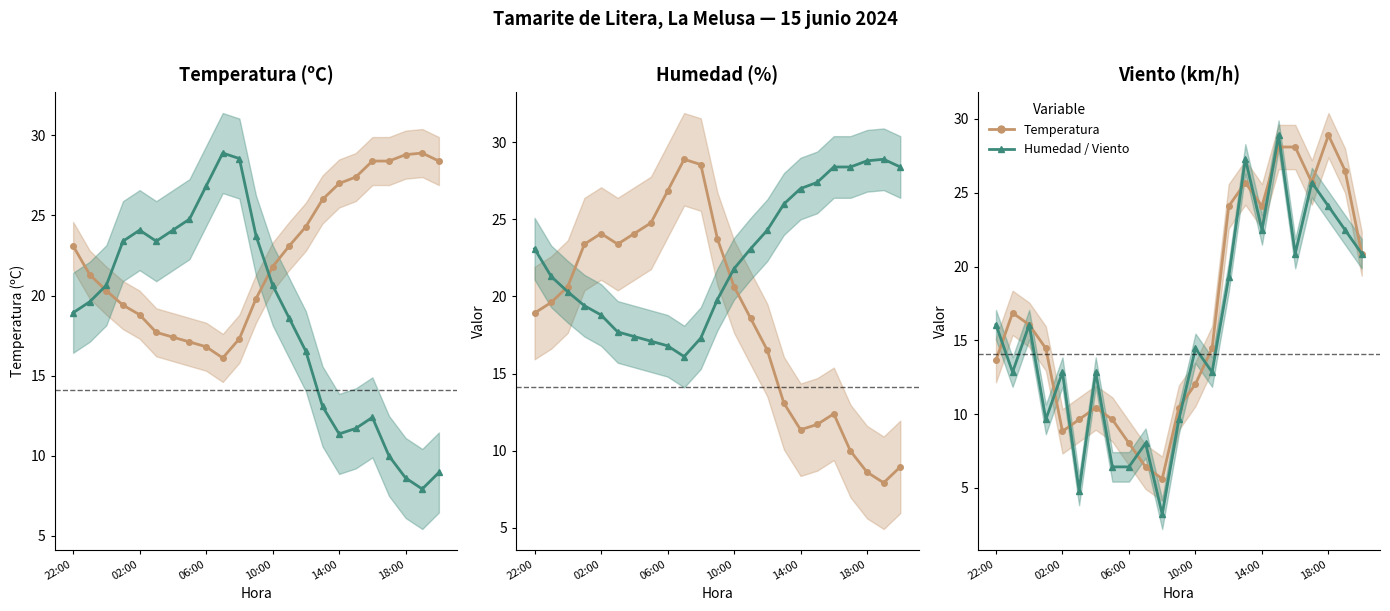

What is the difference between the highest and lowest values at 10:00?

2.4